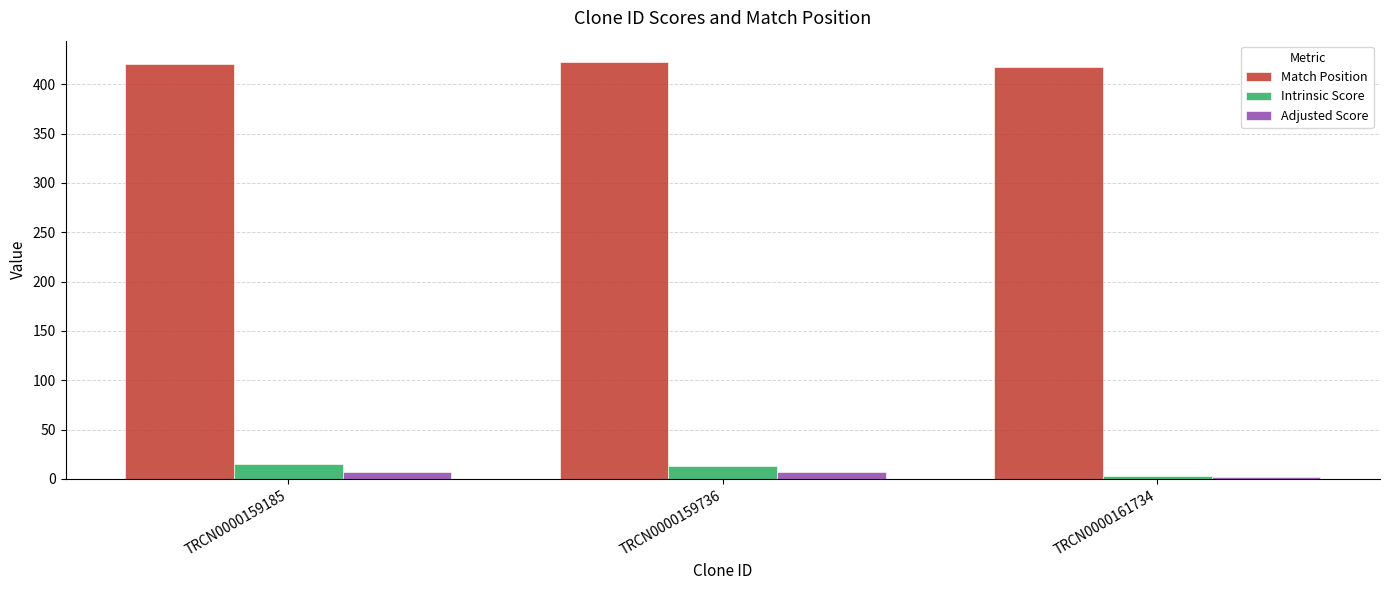

What is the sum of all Adjusted Score values?

15.6